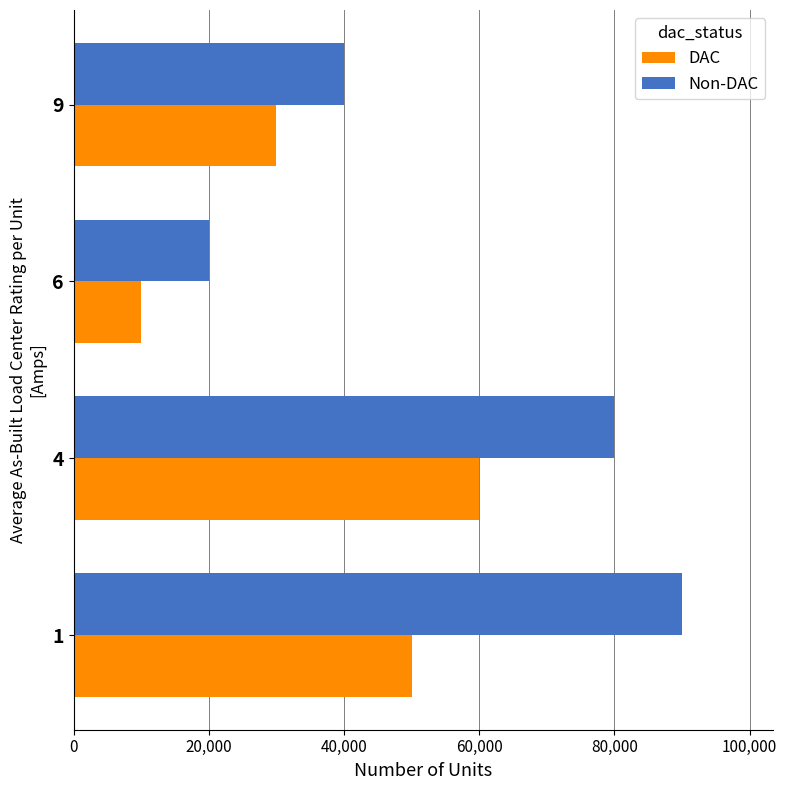

What is the spread (max minus min) of values at 6?

10000